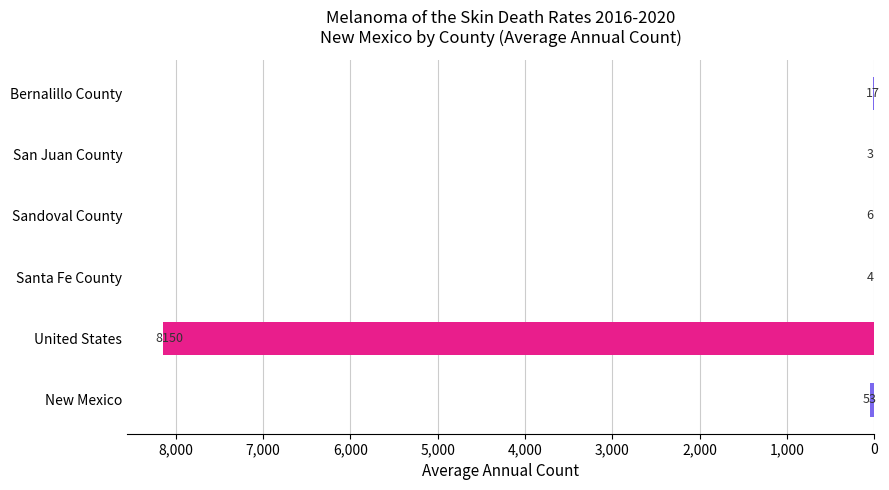

Count the number of data series in this chart.

1